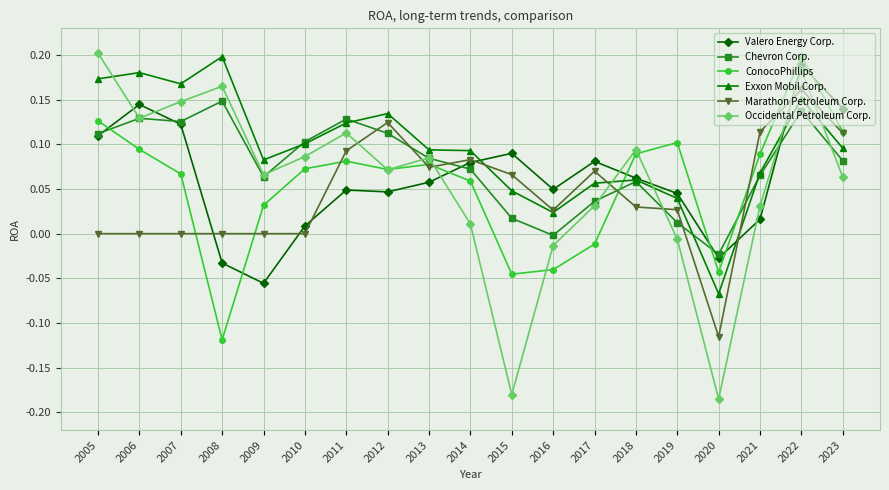

What is the total value across all series at 2022?

1.0